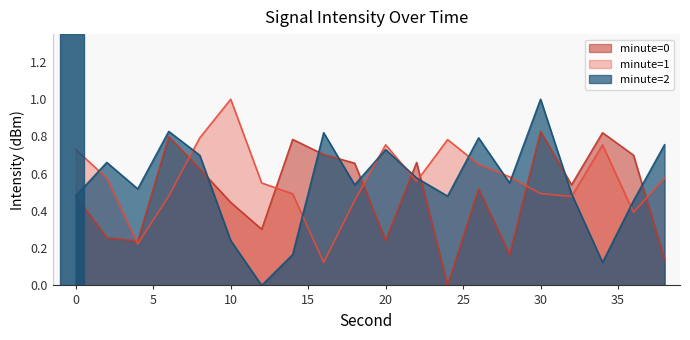

Does the chart display data point markers on the line(s)?

No